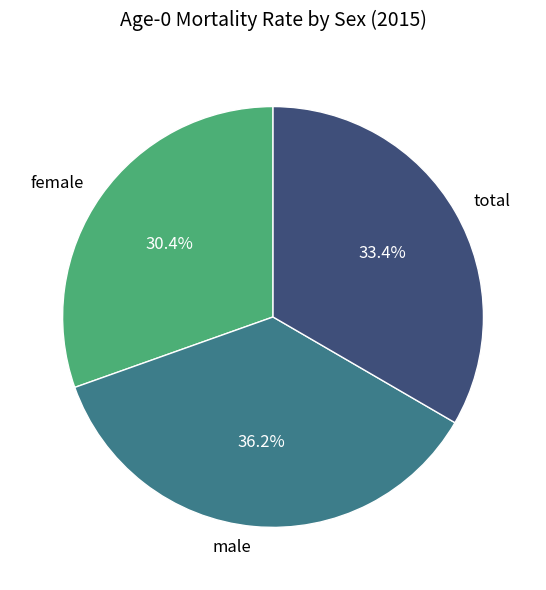

To the nearest percent, what is the average slice percentage?

33%